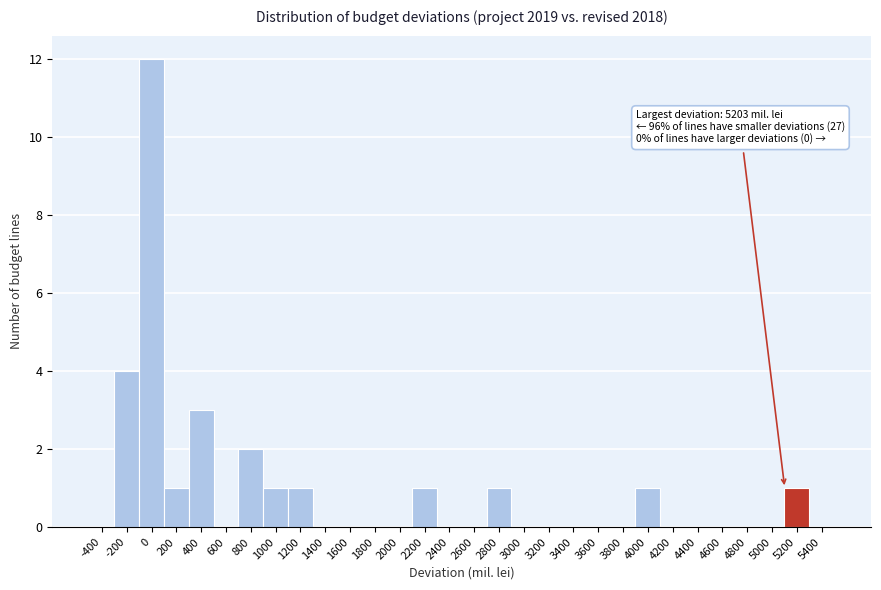

Reading left to right, list all the values displayed in this chart.

-400=0	-200=4	0=12	200=1	400=3	600=0	800=2	1000=1	1200=1	1400=0	1600=0	1800=0	2000=0	2200=1	2400=0	2600=0	2800=1	3000=0	3200=0	3400=0	3600=0	3800=0	4000=1	4200=0	4400=0	4600=0	4800=0	5000=0	5200=1	5400=0